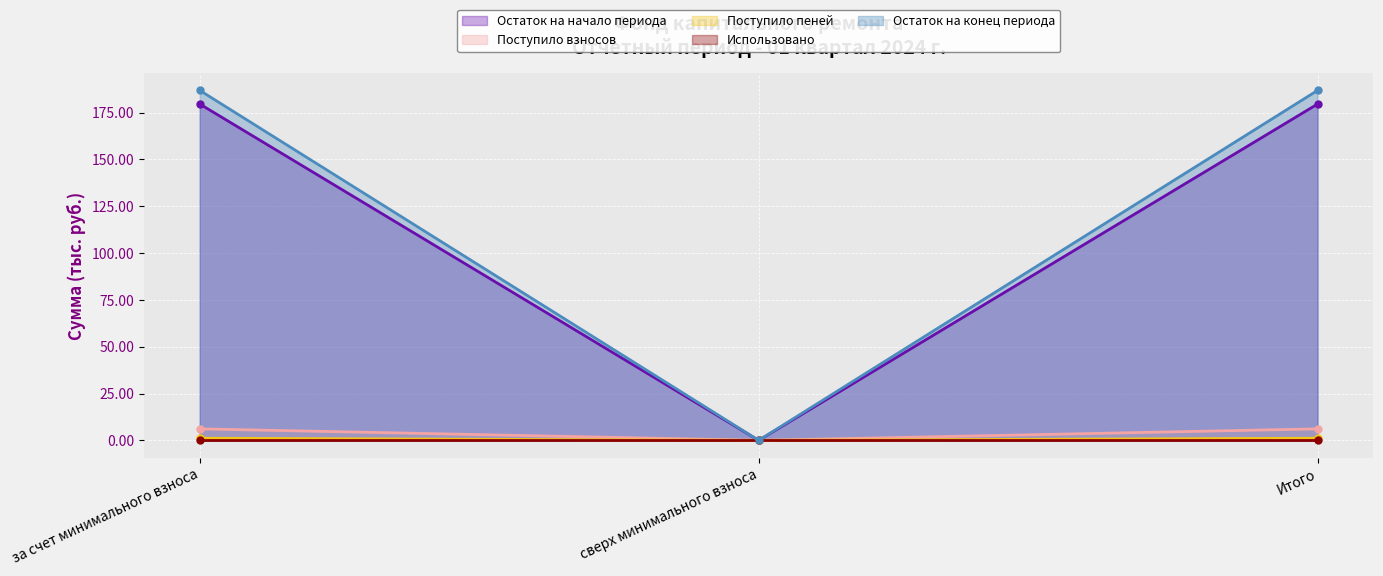

How many positive values does the Поступило взносов series have?

2